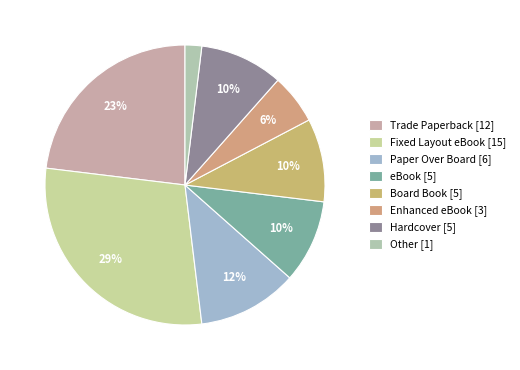

Count the number of slices in the pie.

8